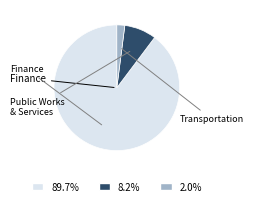

What is the ratio of the value at 89.7% to the value at 2.0%?

44.1